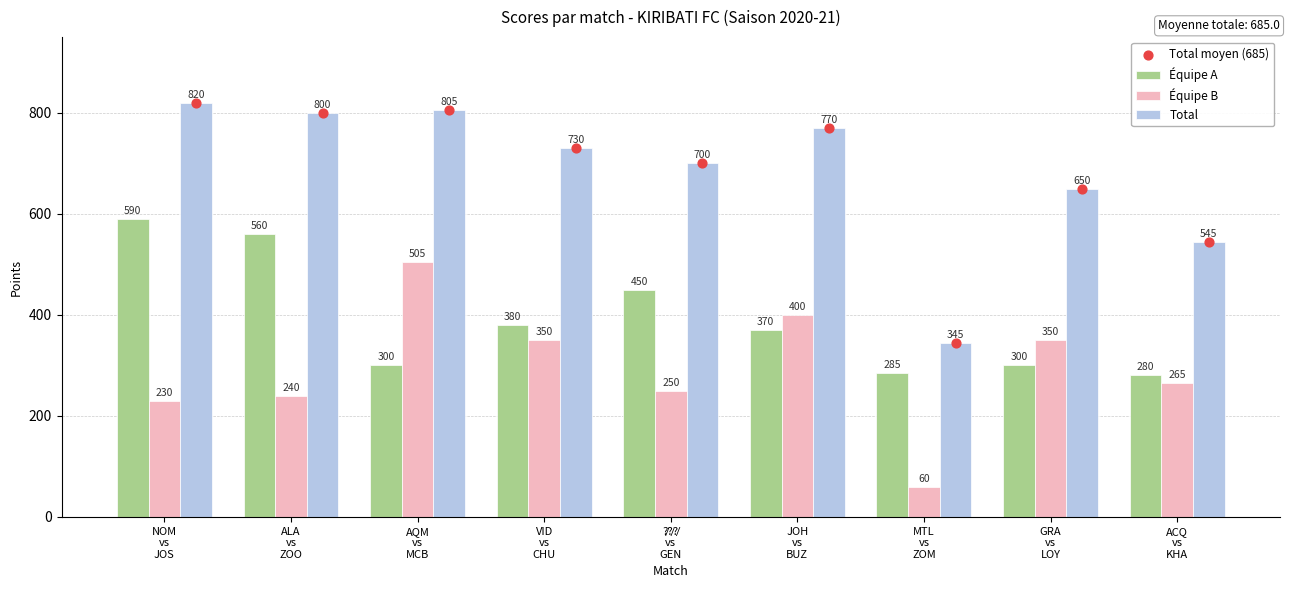

Which series reaches the minimum Y coordinate?

Équipe B